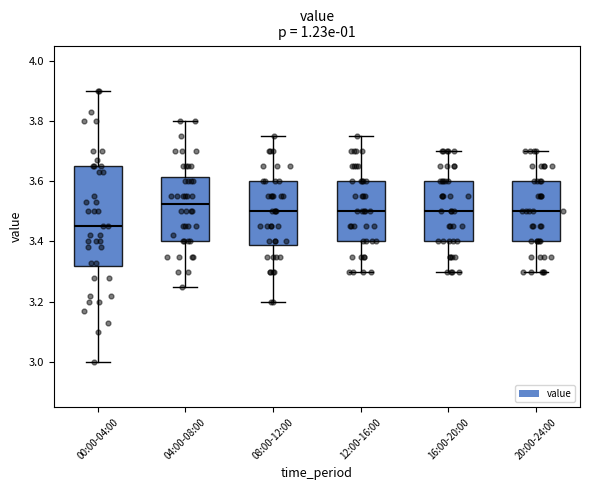

Reading left to right, read every box against the y-axis: the position of its median line, the range the box covers, and the ends of its whiskers. The values are not printed on the chart, so give them approximately, as read against the axis.

00:00-04:00: median 3.46, box 3.32 to 3.66, whiskers 3.00 to 3.90
04:00-08:00: median 3.52, box 3.40 to 3.62, whiskers 3.26 to 3.80
08:00-12:00: median 3.50, box 3.38 to 3.60, whiskers 3.20 to 3.76
12:00-16:00: median 3.50, box 3.40 to 3.60, whiskers 3.30 to 3.76
16:00-20:00: median 3.50, box 3.40 to 3.60, whiskers 3.30 to 3.70
20:00-24:00: median 3.50, box 3.40 to 3.60, whiskers 3.30 to 3.70